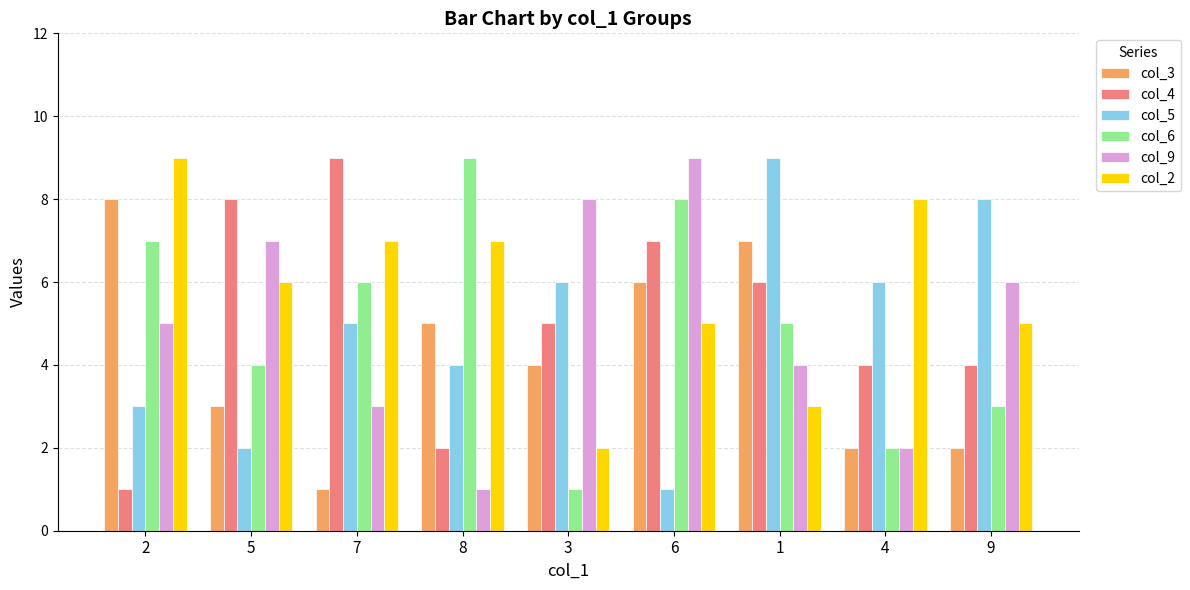

What is the difference between the second highest and second lowest values in the col_4 series?

6